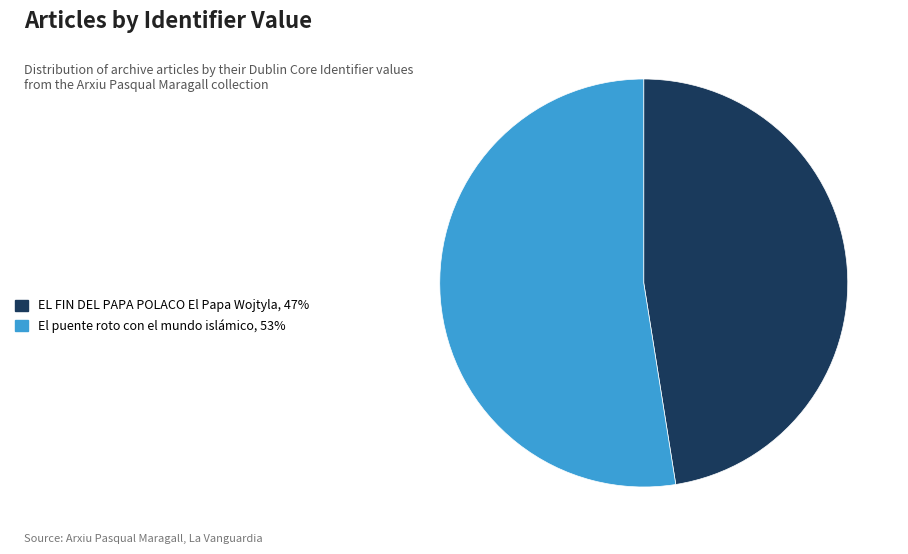

Rank the categories by value from lowest to highest.

EL FIN DEL PAPA POLACO El Papa Wojtyla, El puente roto con el mundo islámico